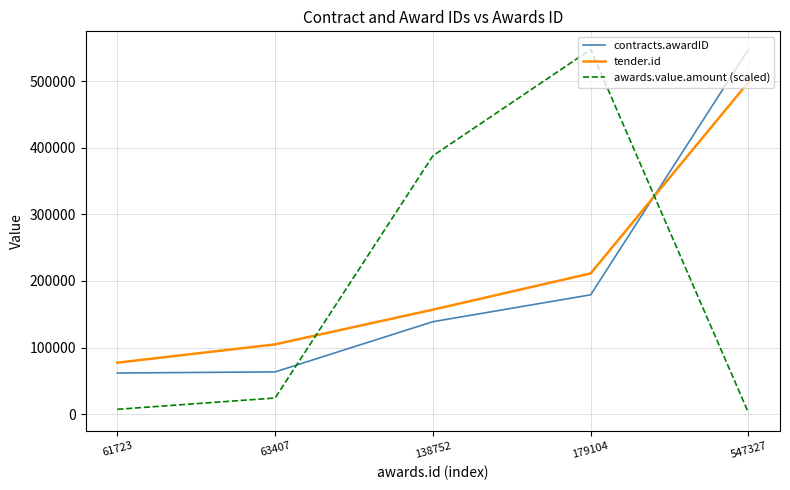

Which series has the largest range (max minus min)?

awards.value.amount (scaled)